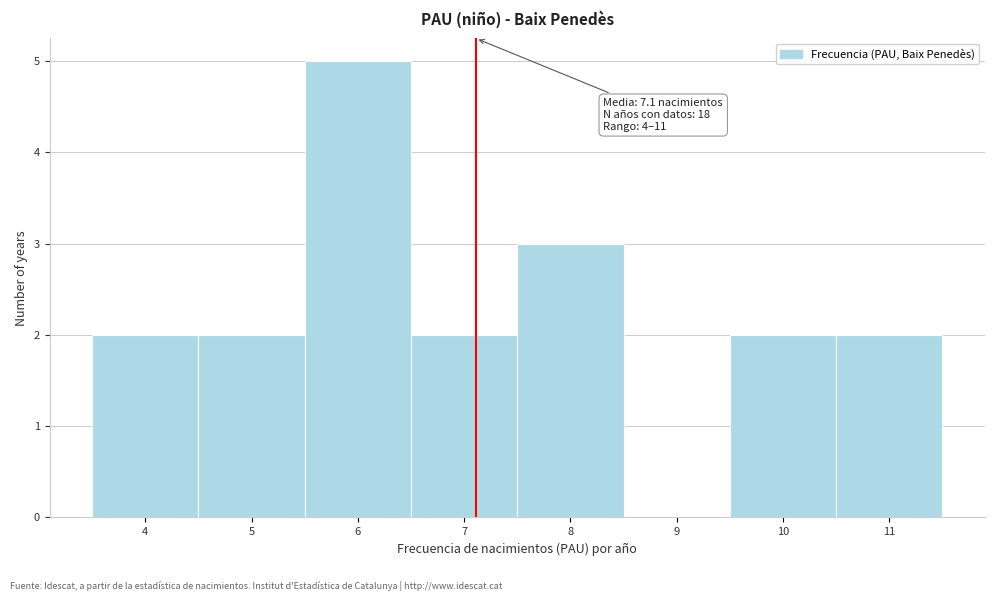

Over which range of the x-axis is the bar tallest?

5.5 to 6.5